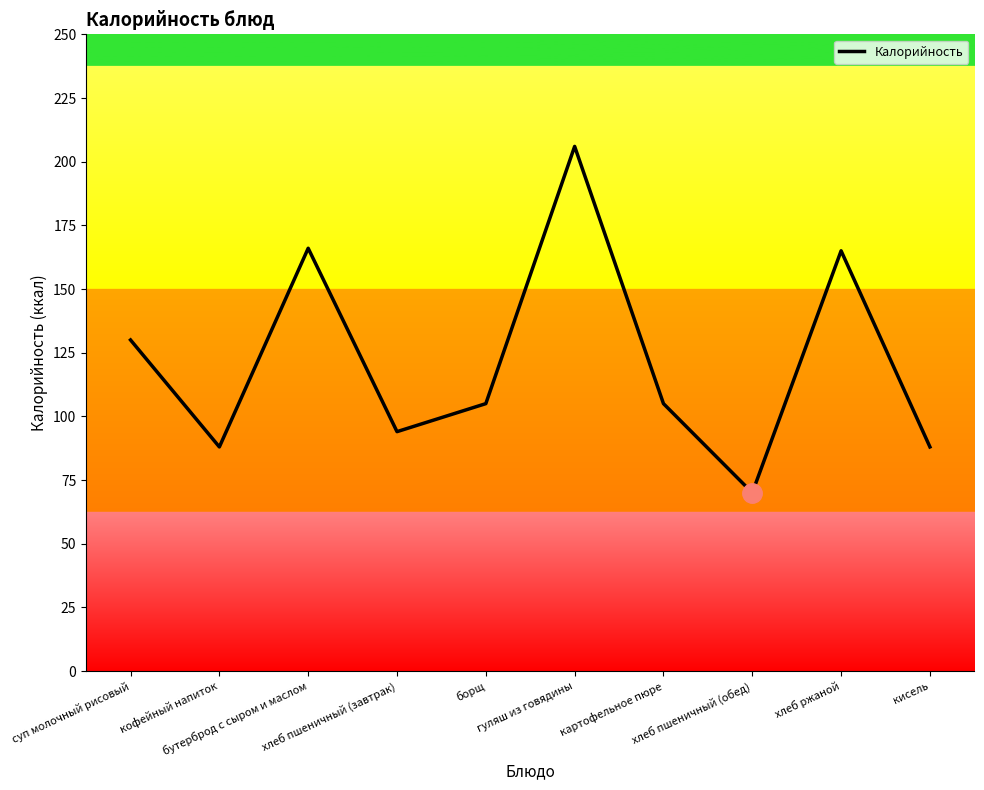

The chart shows a value of 227 at суп молочный рисовый. True or false?

False